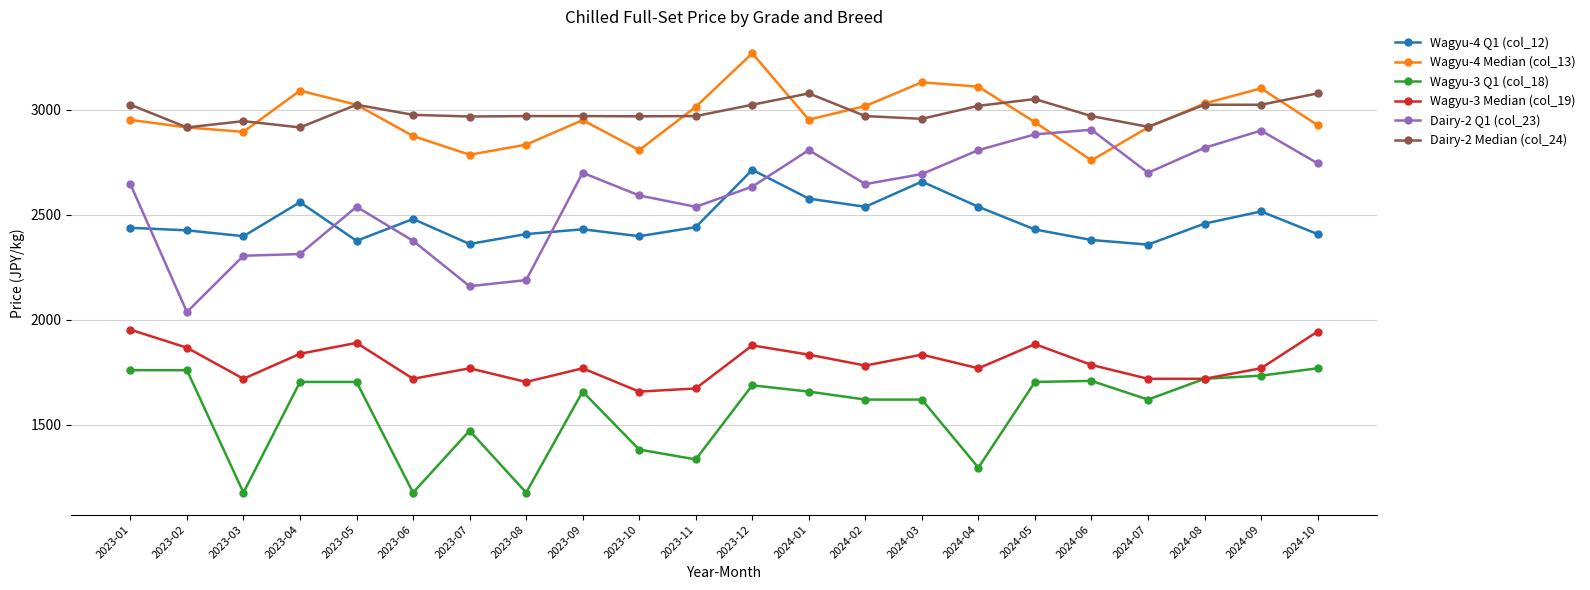

Which series has the widest spread of values?

Dairy-2 Q1 (col_23)